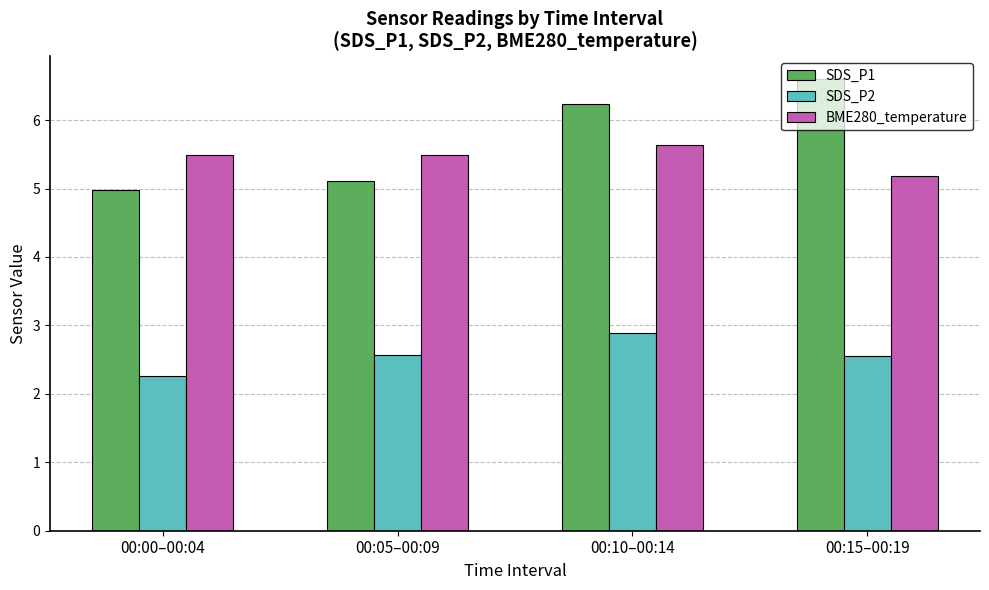

Is it true that SDS_P2 equals 0.9 at 00:00–00:04?

False